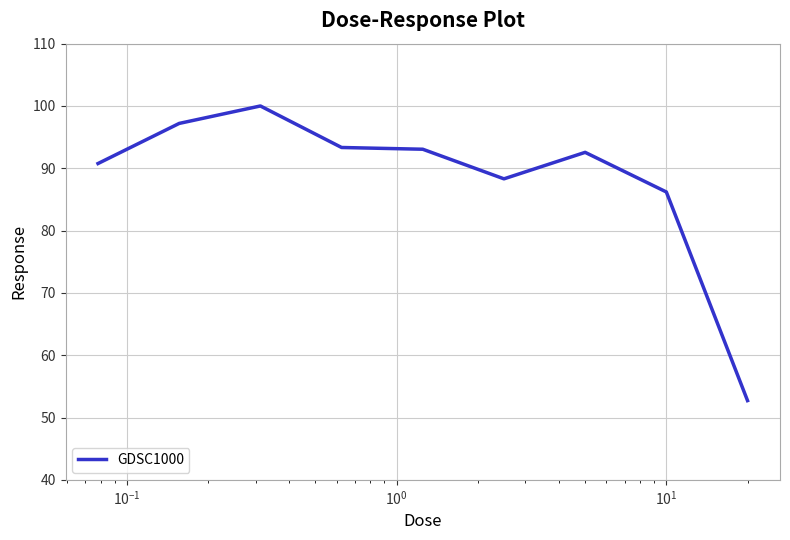

What is the smallest value displayed?

52.7